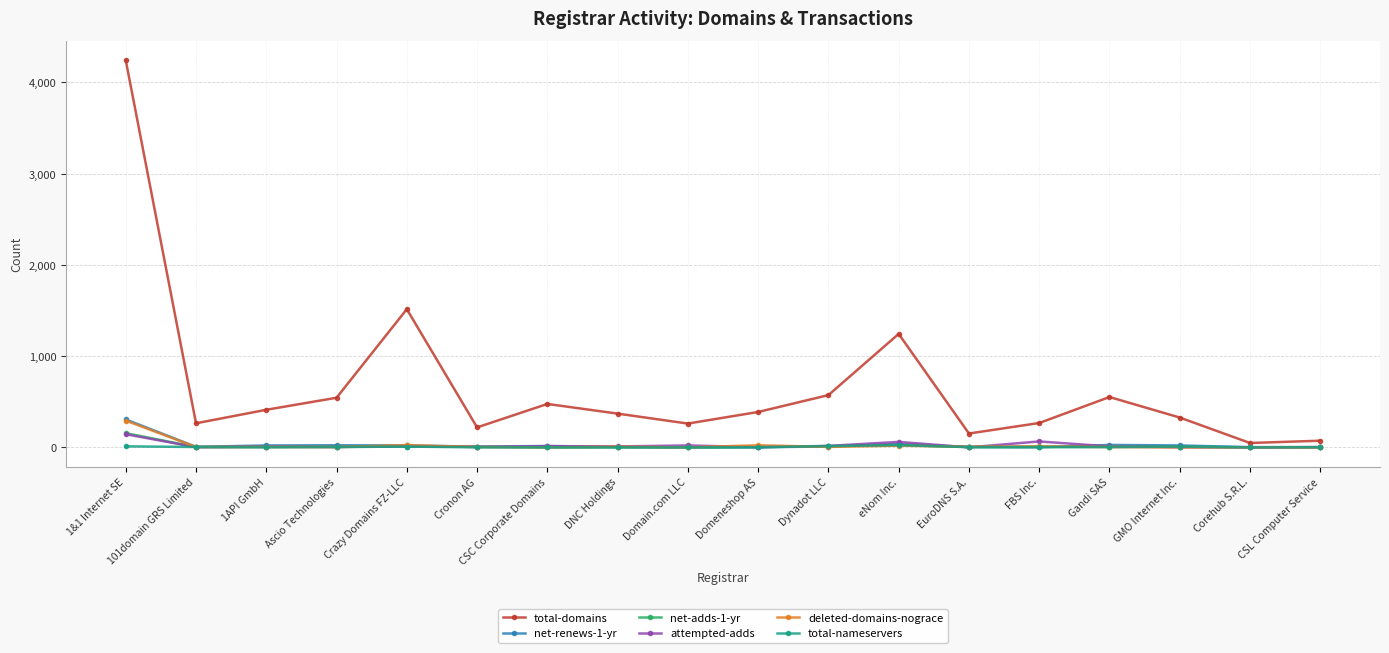

What is the sum of the total-domains values at 1API GmbH and 101domain GRS Limited?

676